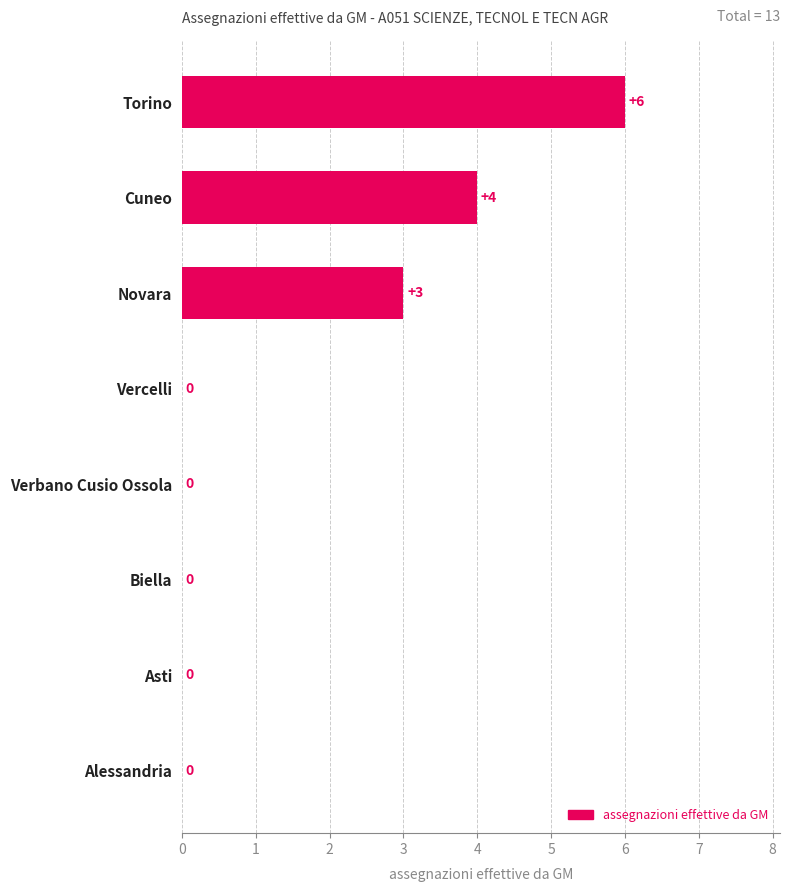

Reading bottom to top, list all the values displayed in this chart.

Alessandria=0	Asti=0	Biella=0	Verbano Cusio Ossola=0	Vercelli=0	Novara=3	Cuneo=4	Torino=6